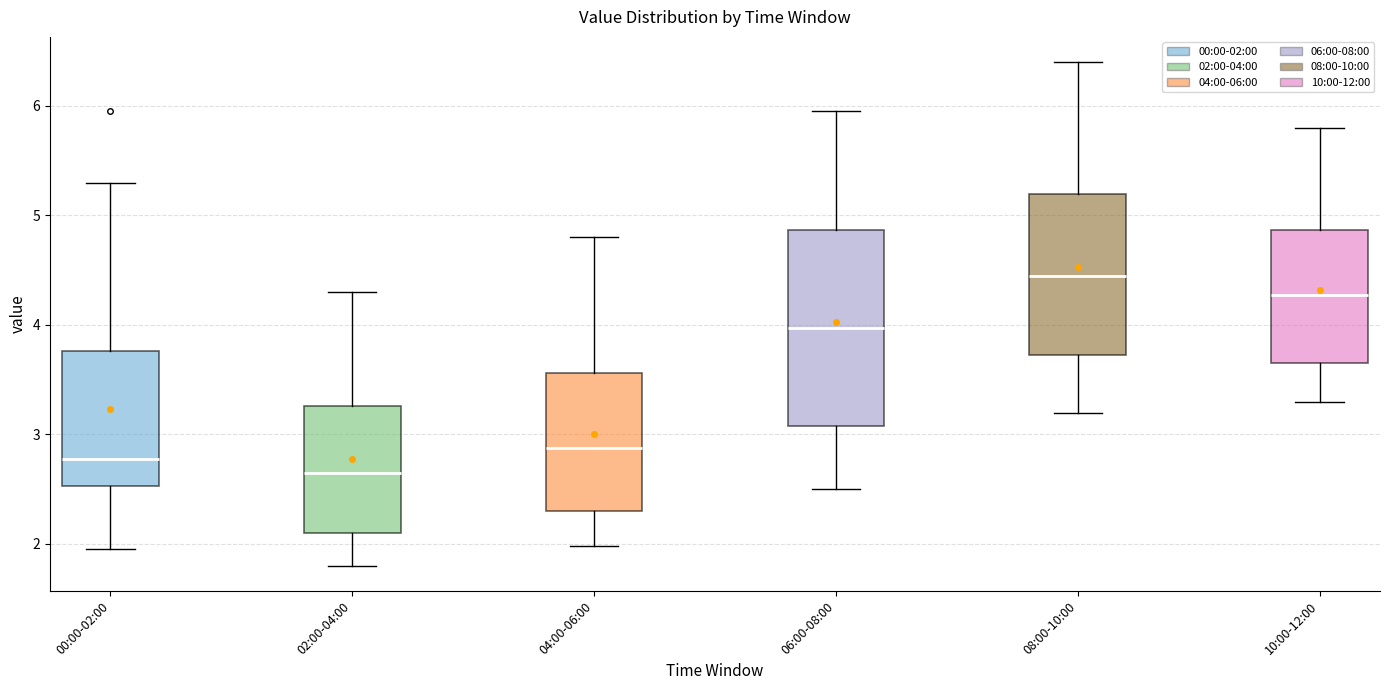

Which box has the lowest median line?

02:00-04:00